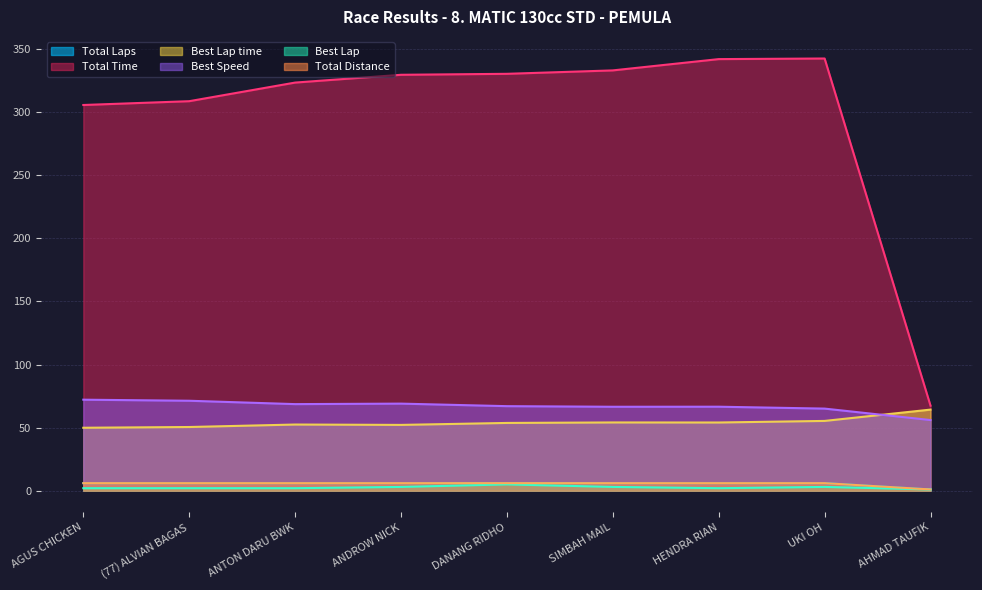

True or false: Best Lap and Total Distance intersect in this chart.

False